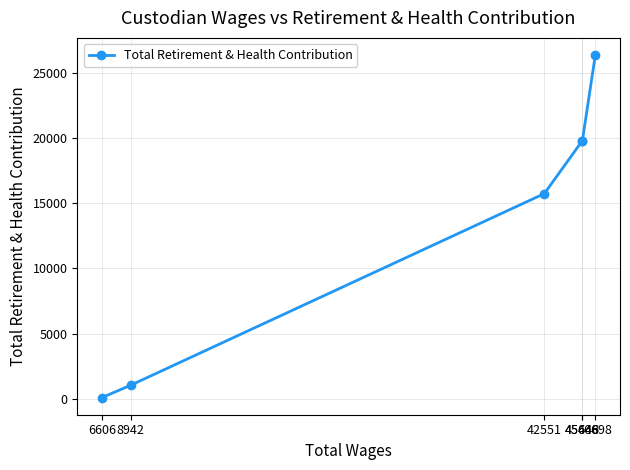

What is the change in value from 45643 to 46698?

+6580